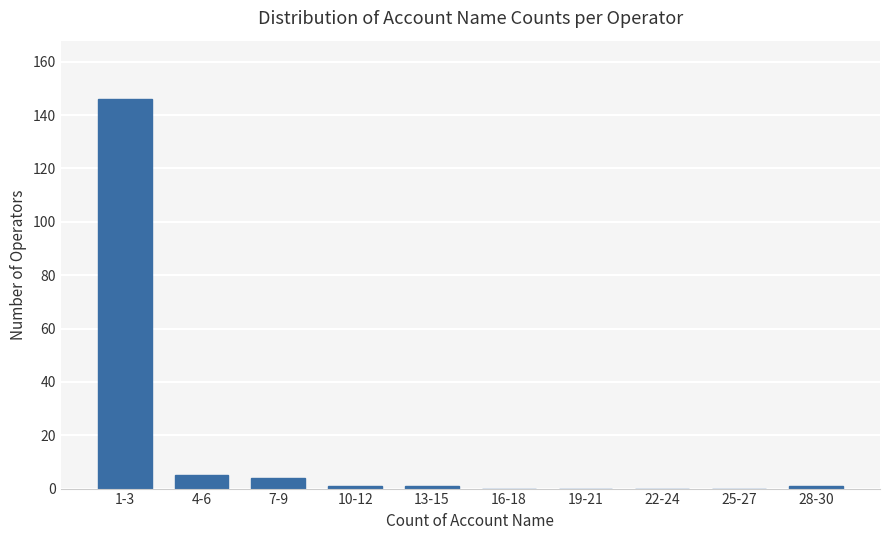

Reading left to right, extract all data points from this chart.

1-3=146	4-6=5	7-9=4	10-12=1	13-15=1	16-18=0	19-21=0	22-24=0	25-27=0	28-30=1